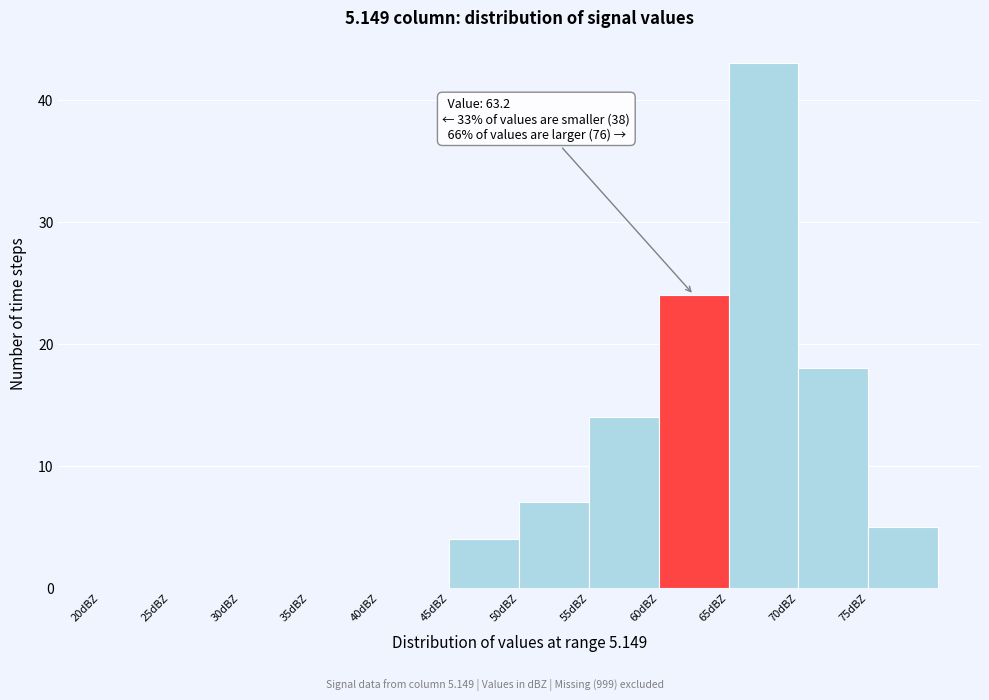

Over which range of the x-axis is the bar tallest?

65 to 70